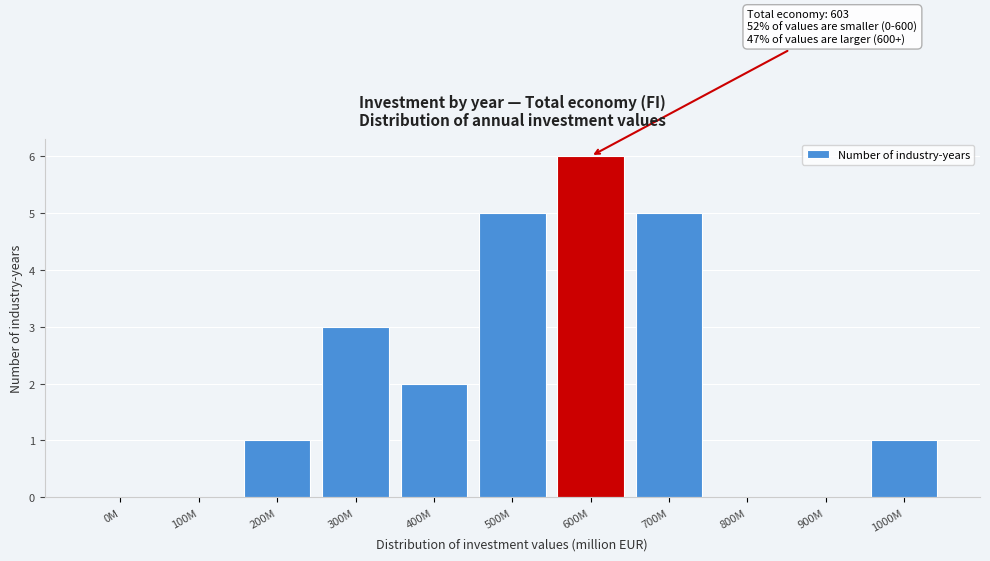

Reading right to left, list all the values displayed in this chart.

1000M=1	900M=0	800M=0	700M=5	600M=6	500M=5	400M=2	300M=3	200M=1	100M=0	0M=0